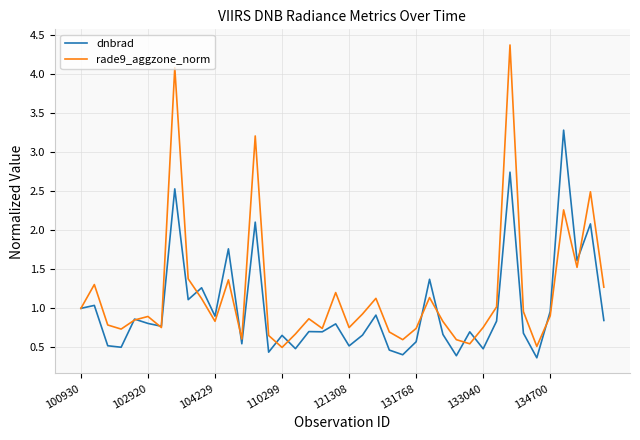

Which series has the widest spread of values?

rade9_aggzone_norm